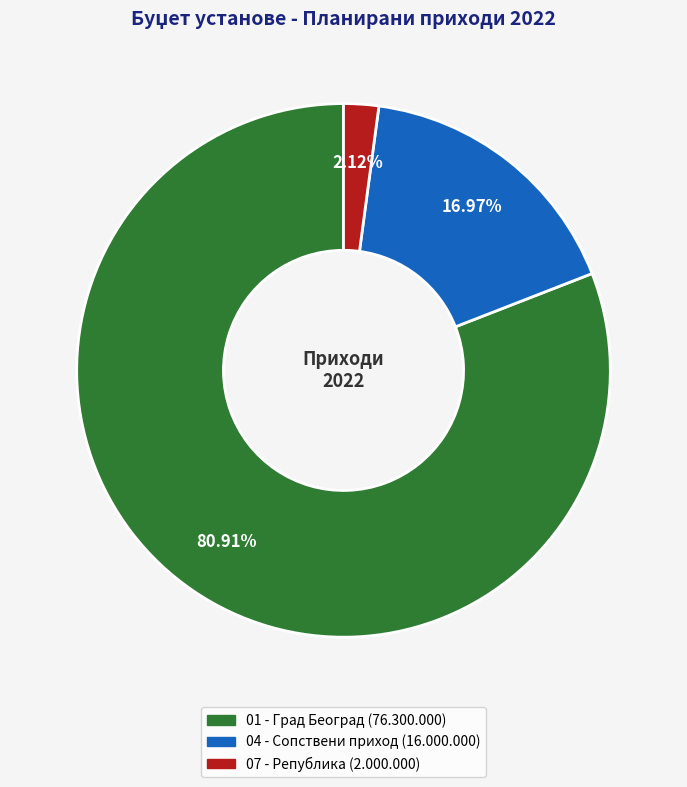

Does any single category account for the majority?

Yes